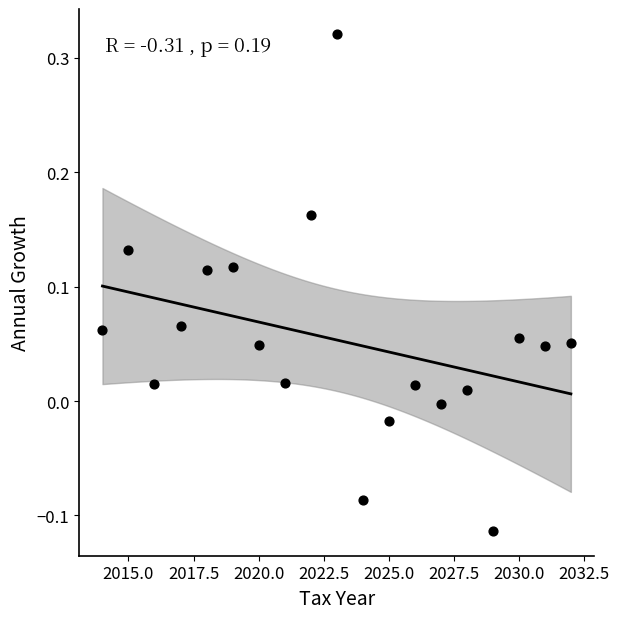

What is the range of X values (max minus min)?

18.0